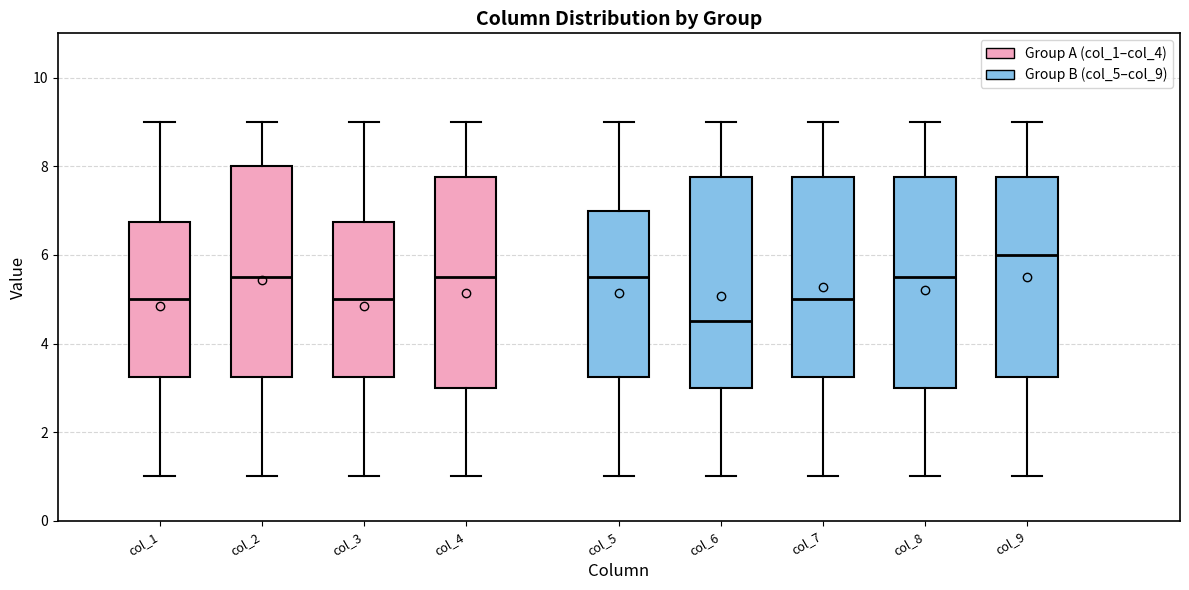

Reading left to right, transcribe this box plot: for each box, give where its median line is, the range the box spans, and where its two whiskers end, as read against the y-axis. The values are not printed on the chart, so give them approximately, as read against the axis.

col_1: median 5.0, box 3.2 to 6.8, whiskers 1.0 to 9.0
col_2: median 5.6, box 3.2 to 8.0, whiskers 1.0 to 9.0
col_3: median 5.0, box 3.2 to 6.8, whiskers 1.0 to 9.0
col_4: median 5.6, box 3.0 to 7.8, whiskers 1.0 to 9.0
col_5: median 5.6, box 3.2 to 7.0, whiskers 1.0 to 9.0
col_6: median 4.6, box 3.0 to 7.8, whiskers 1.0 to 9.0
col_7: median 5.0, box 3.2 to 7.8, whiskers 1.0 to 9.0
col_8: median 5.6, box 3.0 to 7.8, whiskers 1.0 to 9.0
col_9: median 6.0, box 3.2 to 7.8, whiskers 1.0 to 9.0